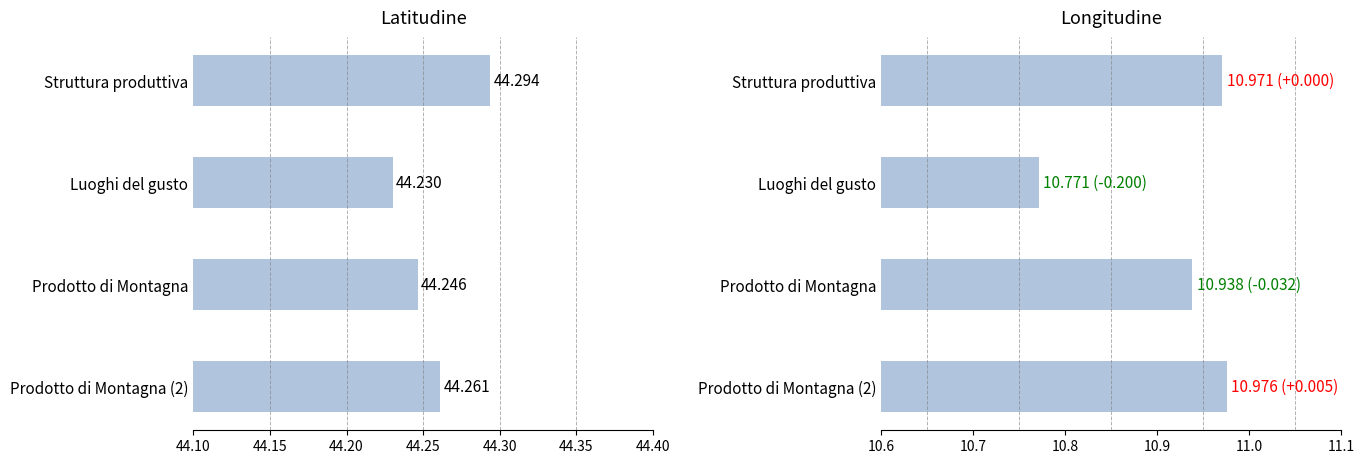

Rank the series at Struttura produttiva from lowest to highest value.

longitudine, latitudine